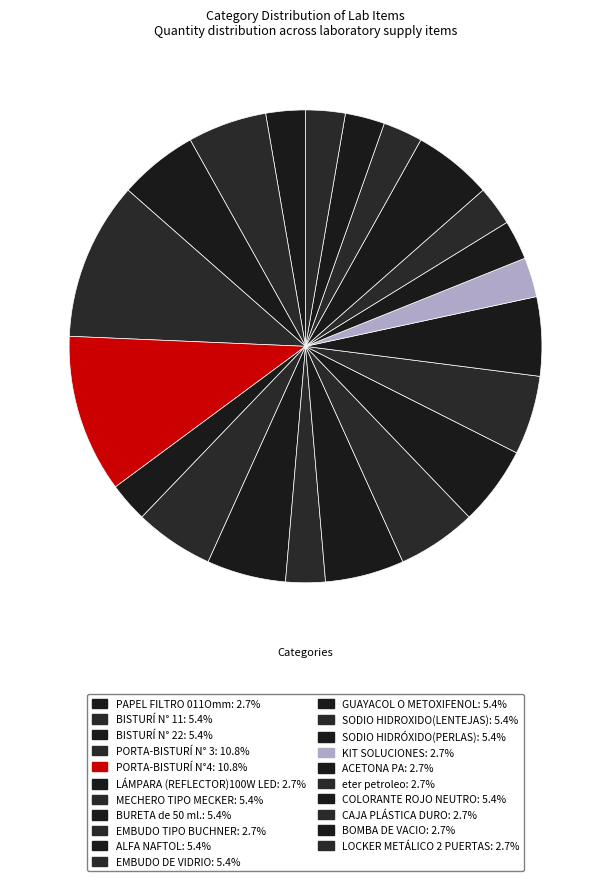

How many slices are in this pie chart?

21